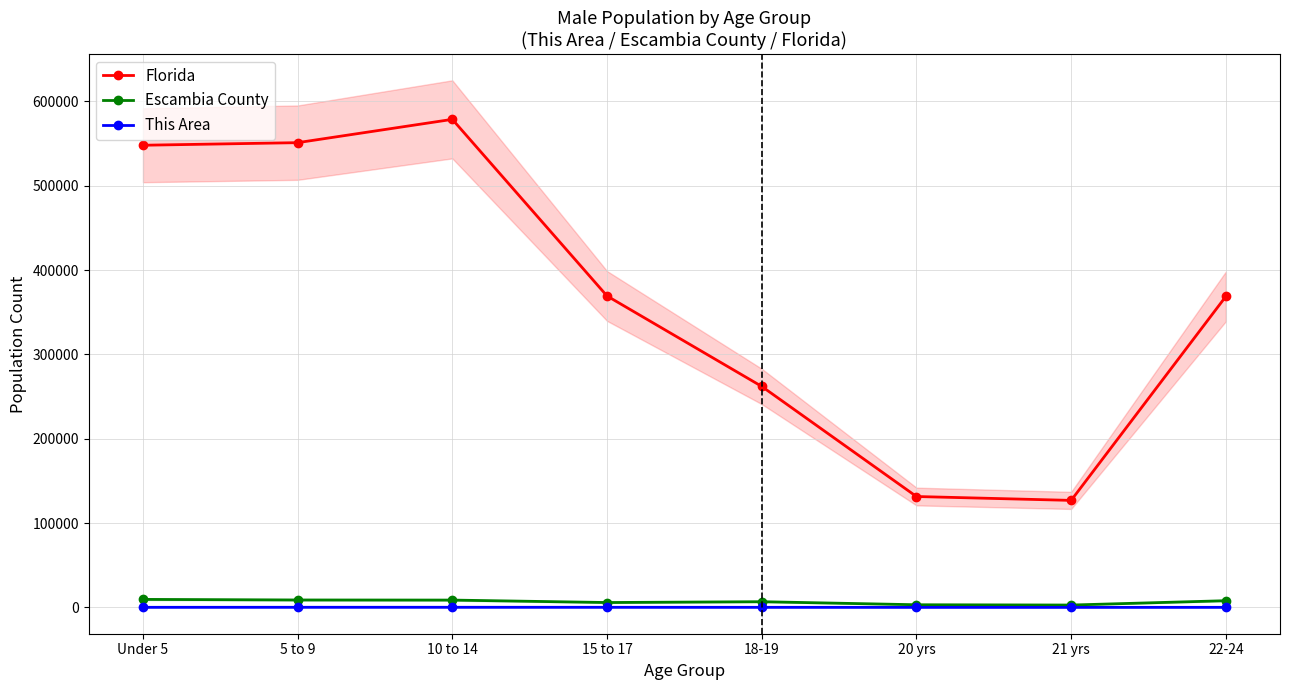

At which label is This Area closest to 77?

18-19